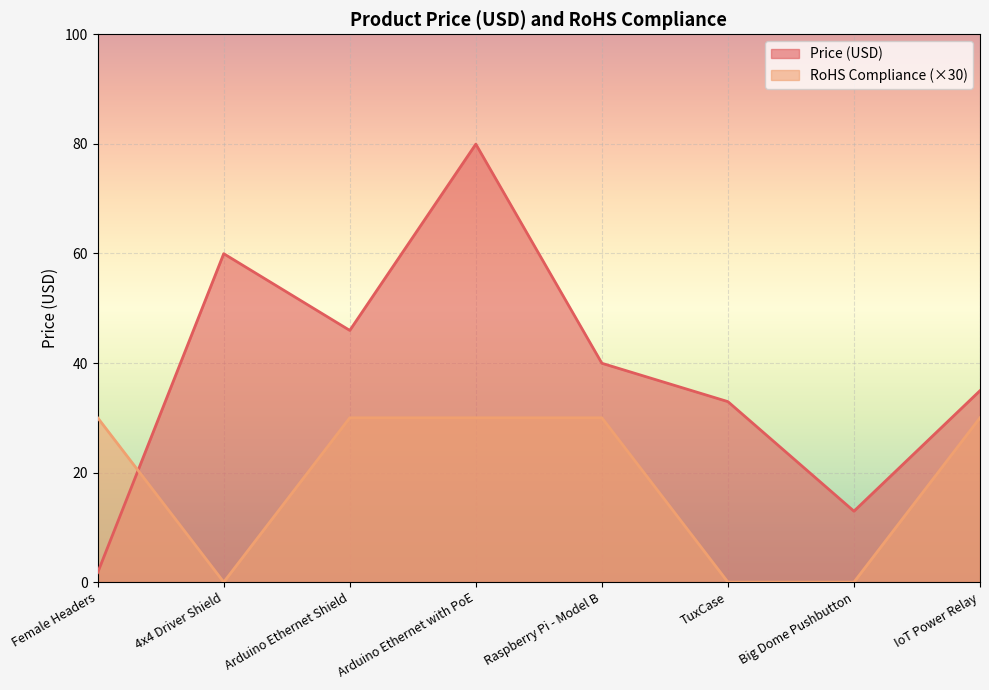

What is the value of the Price (USD) point at the 4th from the left?

80.0